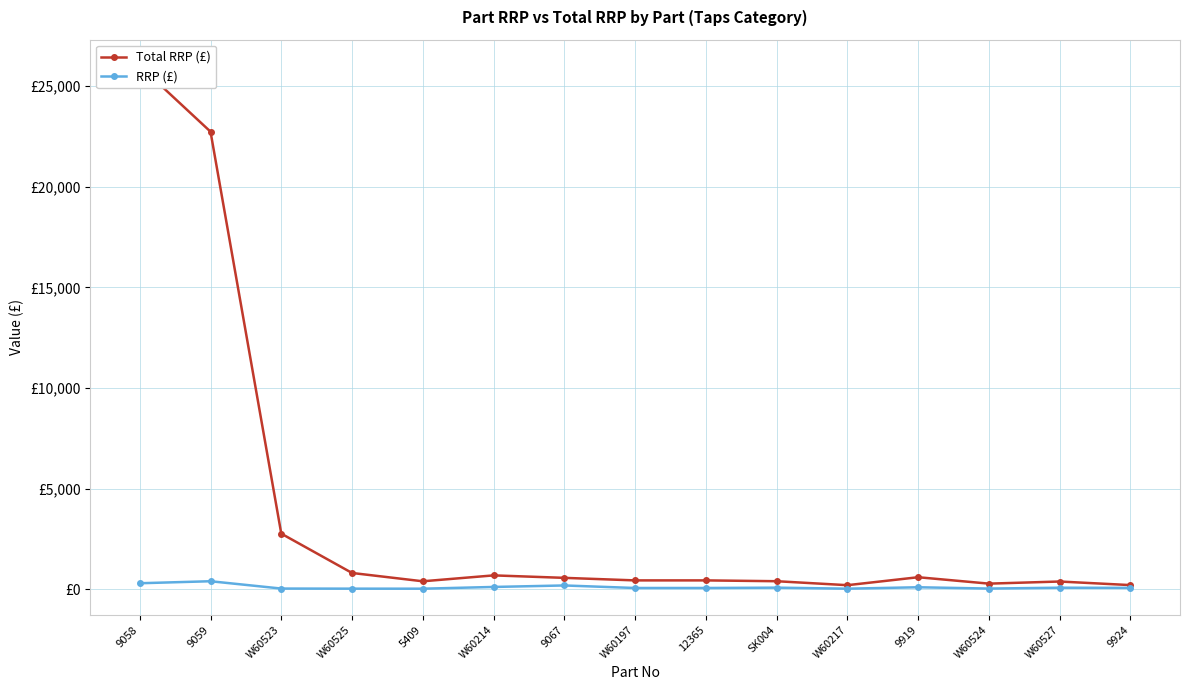

How many data points in RRP (£) are above 68?

8